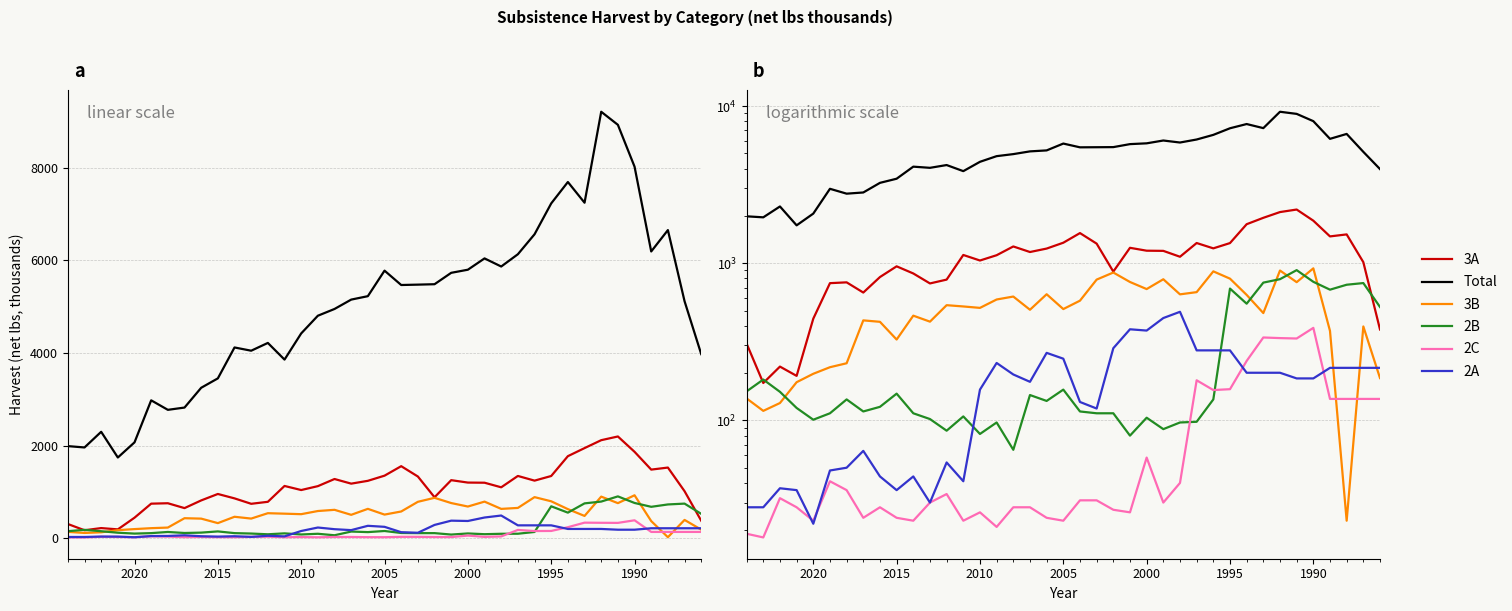

At how many categories does at least one series exceed 4798?

23